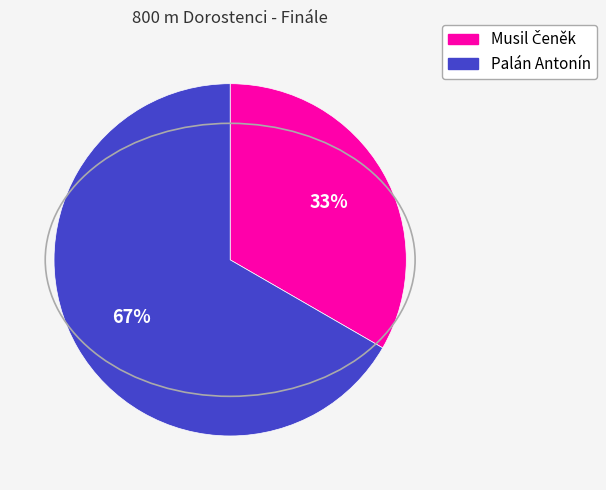

To the nearest percent, what is the average slice percentage?

50%